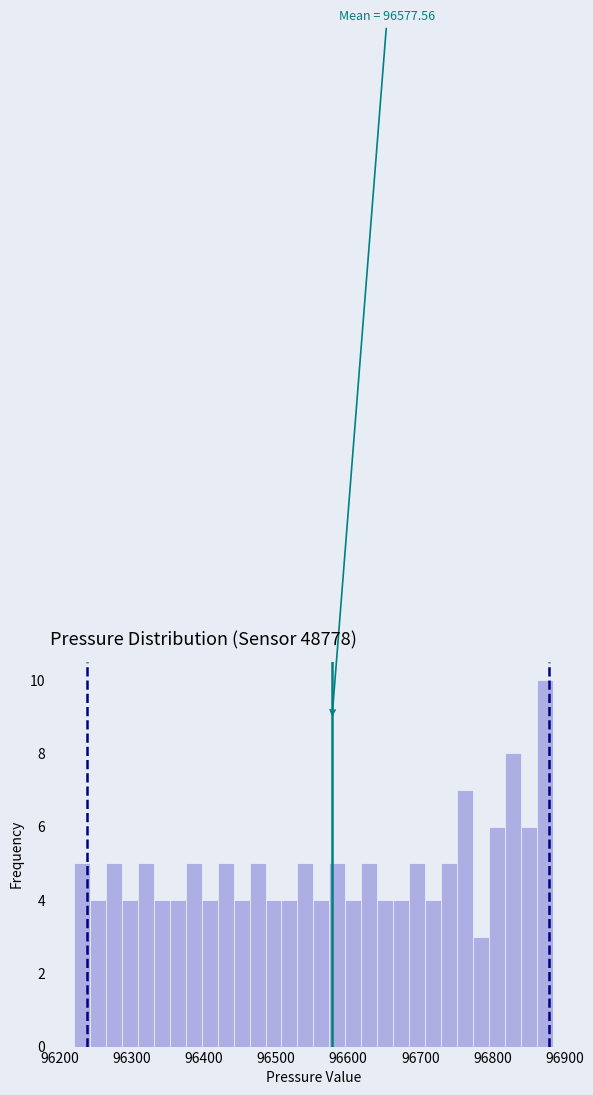

Read against the x-axis, roughly where is the centre of the tallest bar?

96870